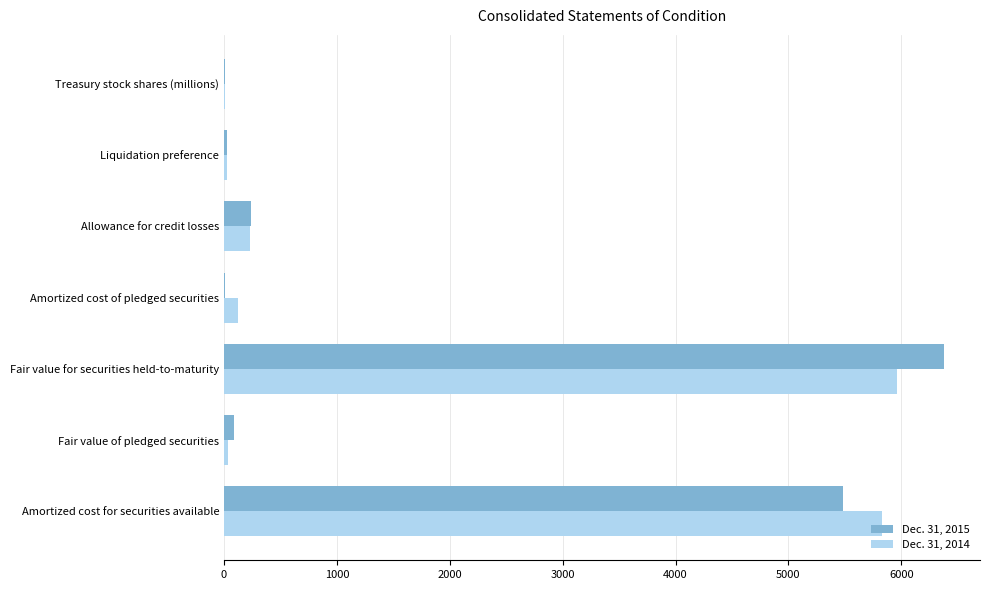

What is the sum of all Dec. 31, 2014 values?

12232.6